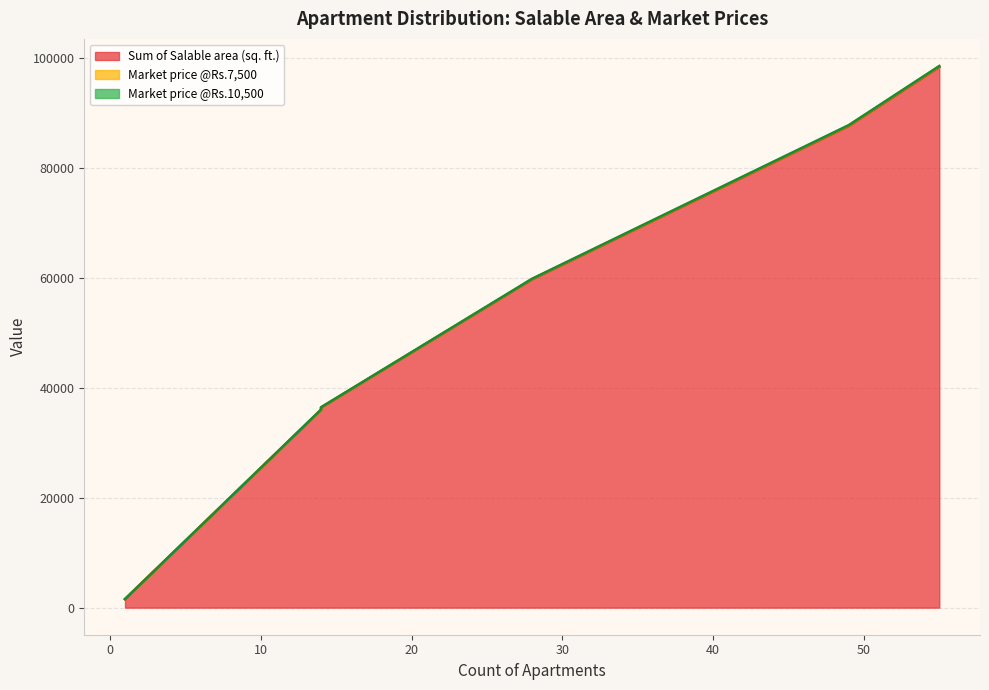

What is the maximum value shown in the chart?

98395.0